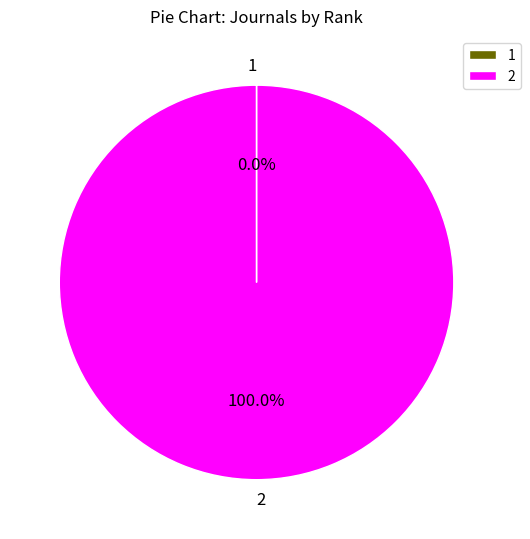

Does 2 account for over 50% of the chart?

Yes